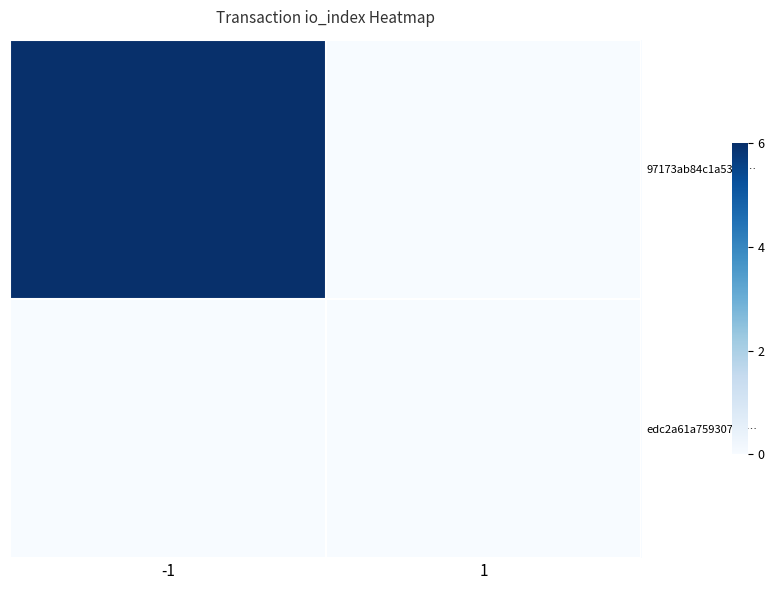

Which series has the largest range (max minus min)?

97173ab84c1a5324…